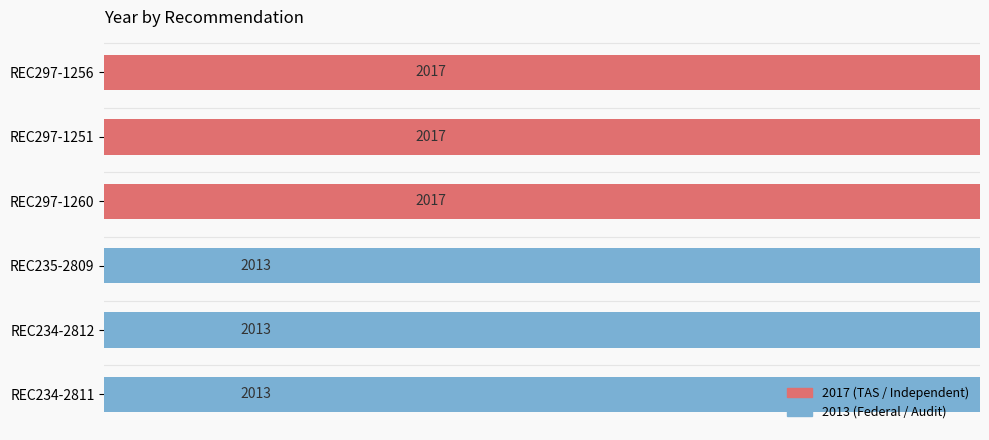

The value at REC297-1256 is 604. True or false?

False